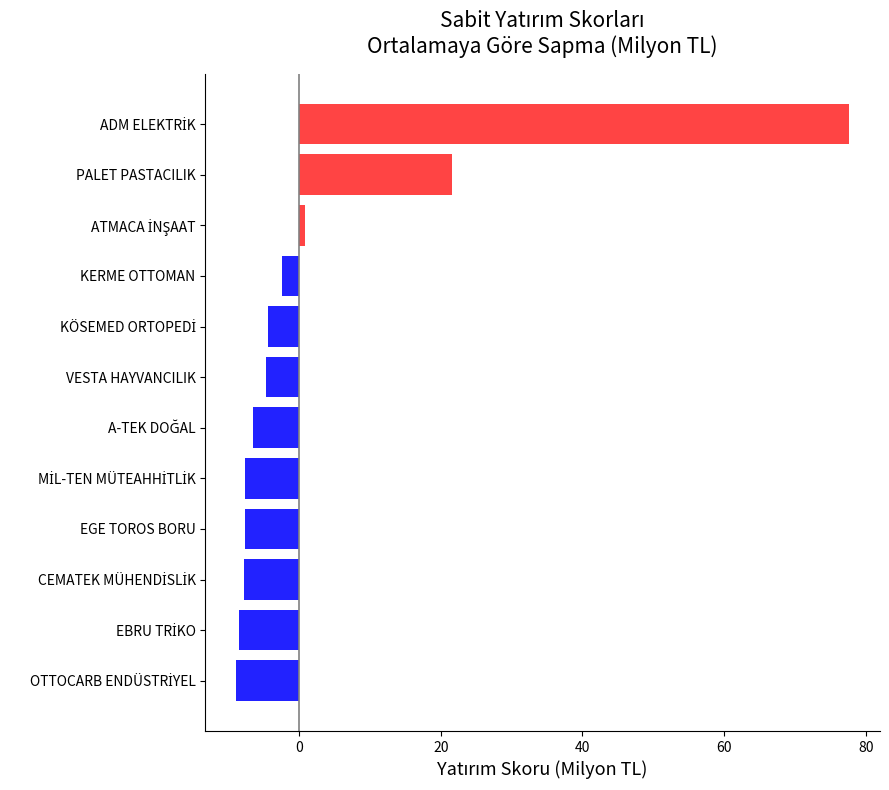

What is the maximum value shown in the chart?

77.7